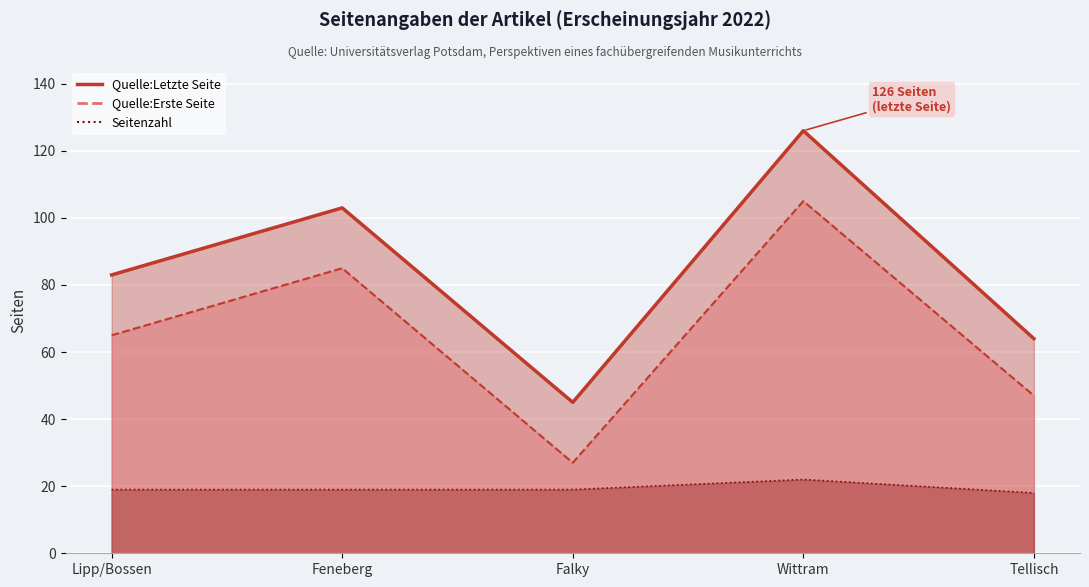

True or false: Quelle:Letzte Seite and Quelle:Erste Seite intersect in this chart.

False